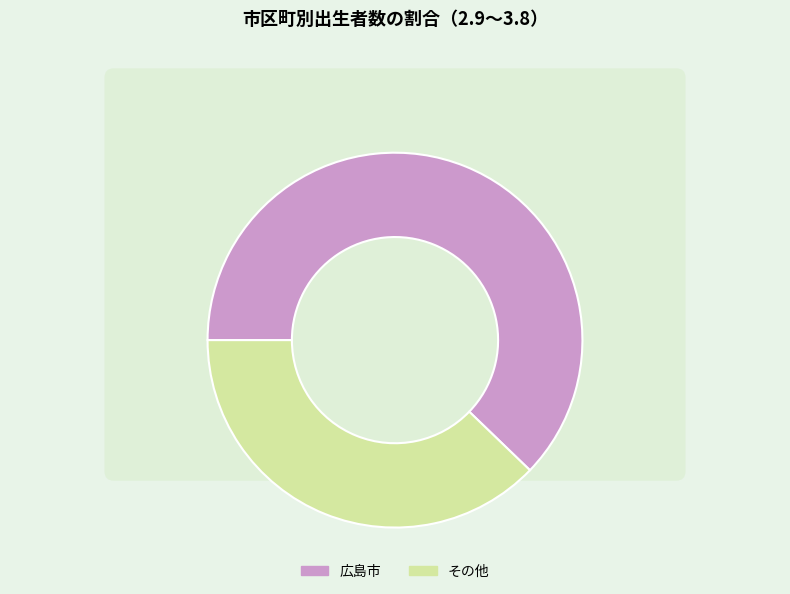

True or false: 福山市 accounts for 31% of the total.

False